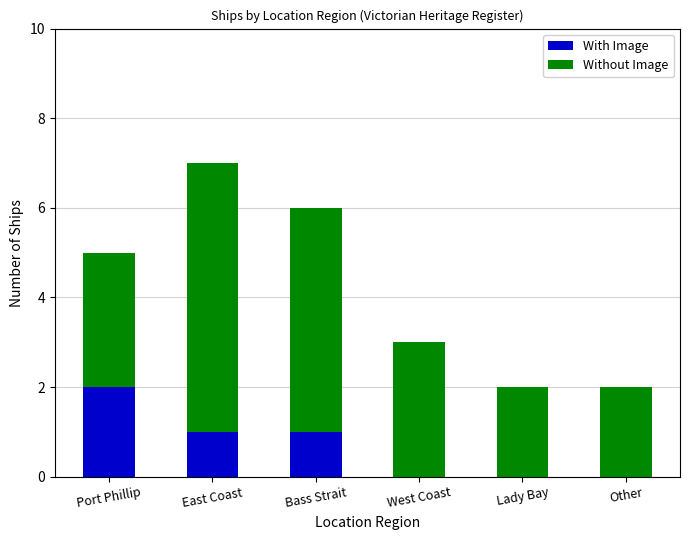

Which category has the highest value in the With Image series?

Port Phillip